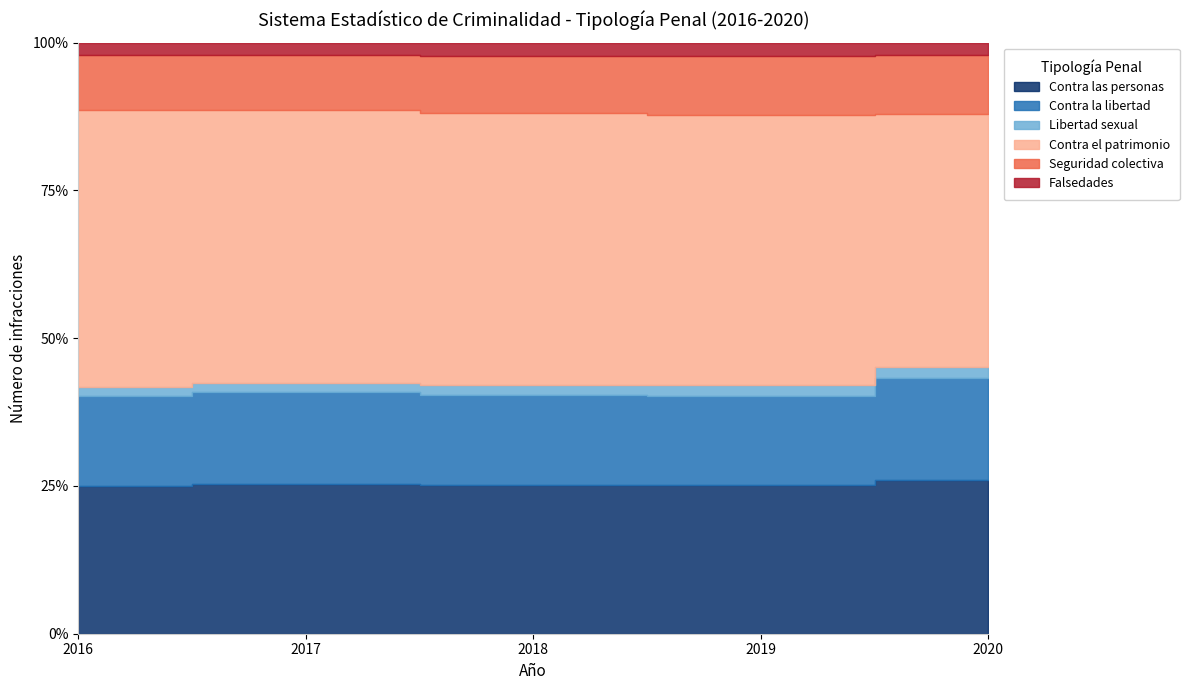

At how many categories does at least one series exceed 42073?

5